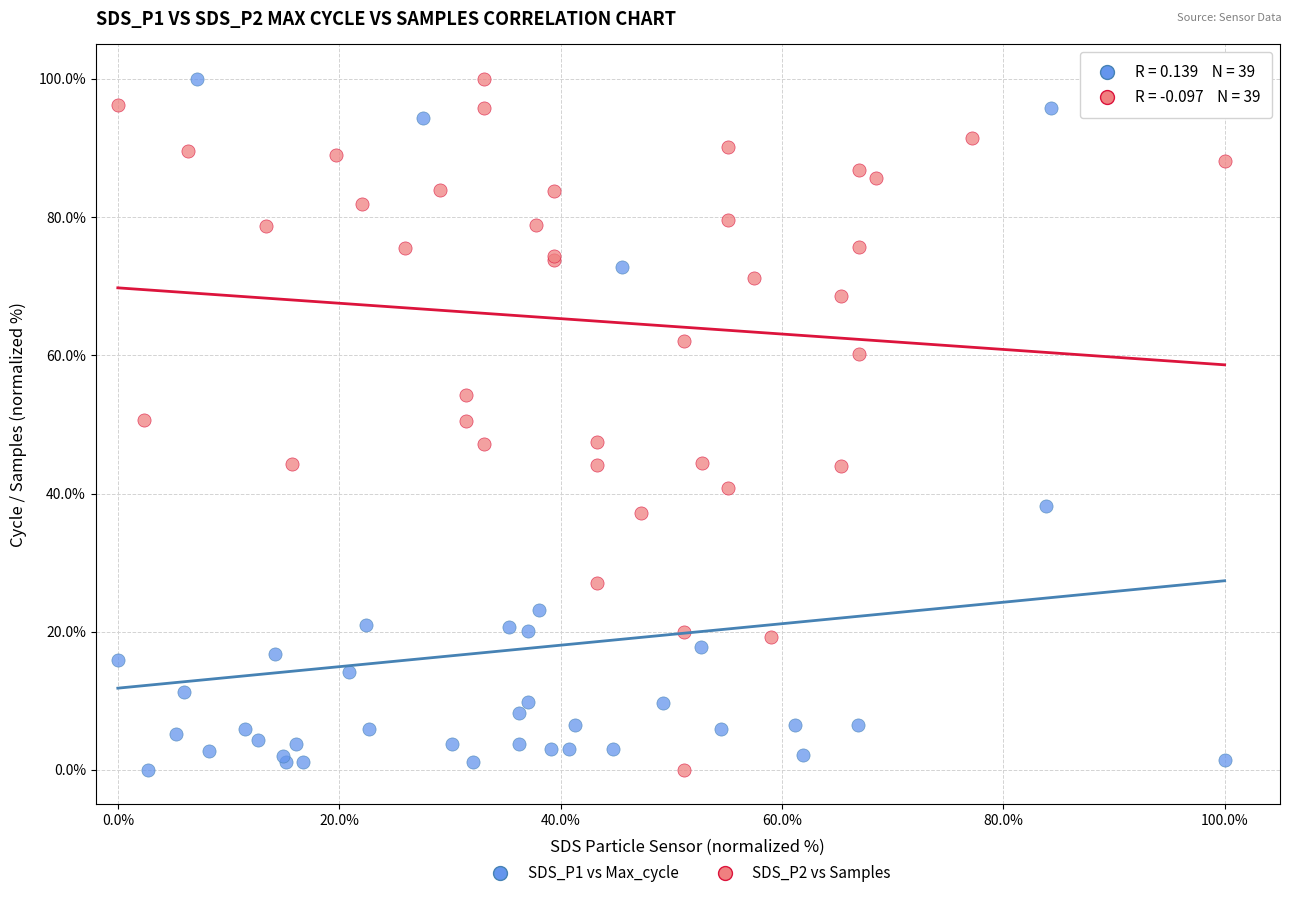

What are all the series names shown in the legend?

SDS_P1 vs Max_cycle, SDS_P2 vs Samples